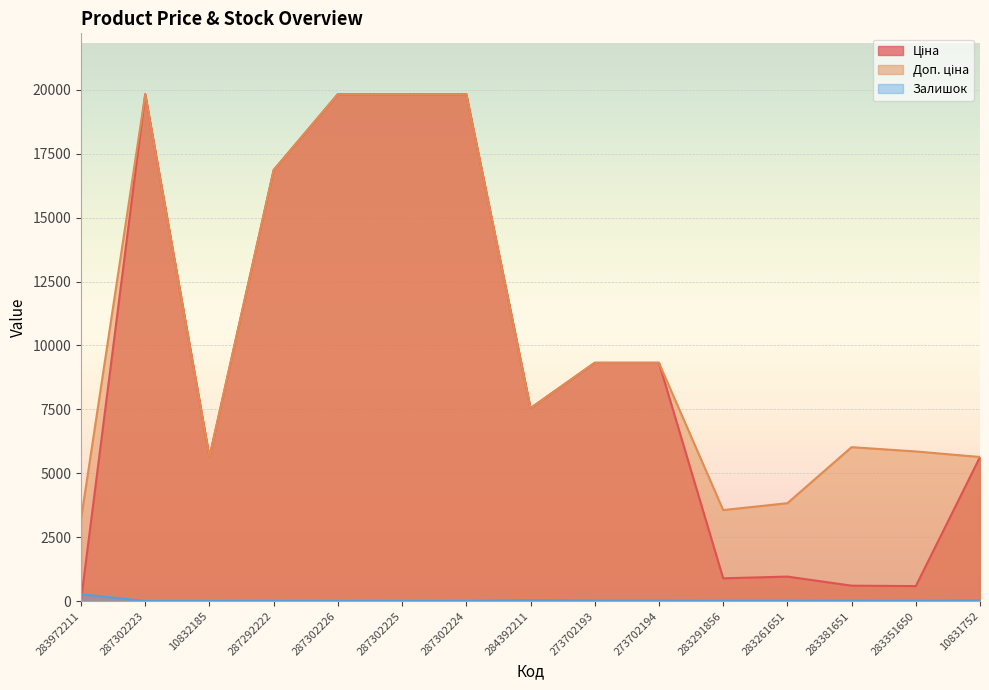

What is the greatest value displayed?

19831.1